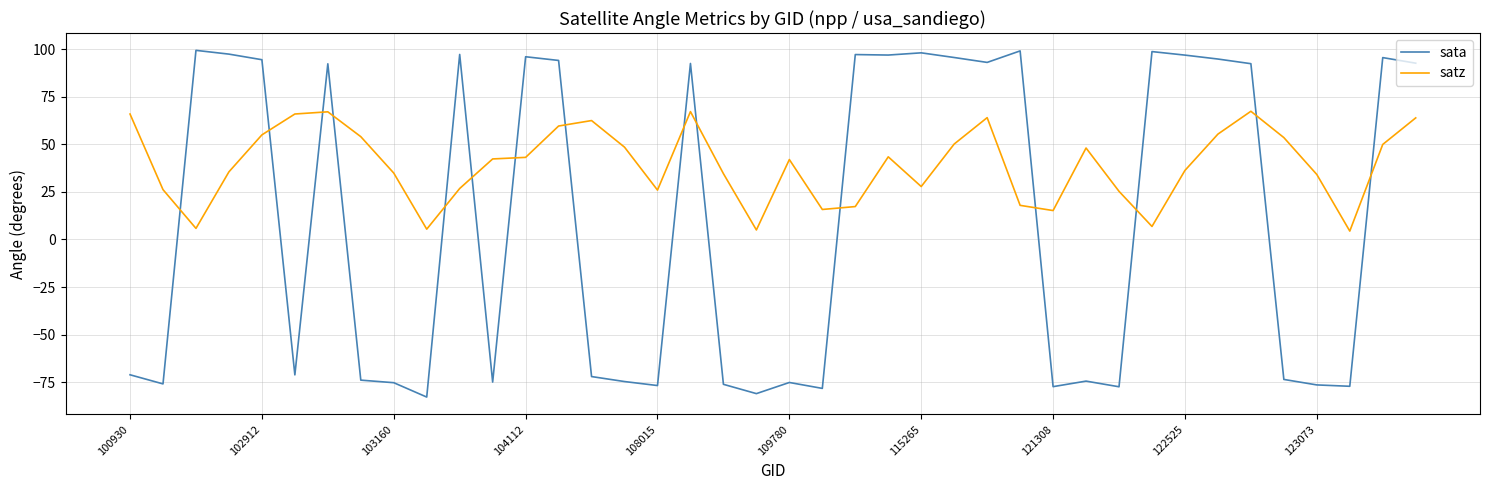

Which series has the widest spread of values?

sata